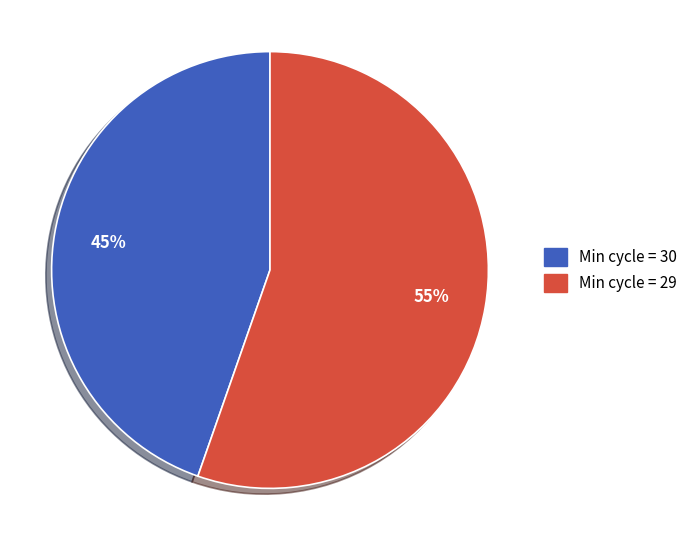

Does any single category account for the majority?

Yes